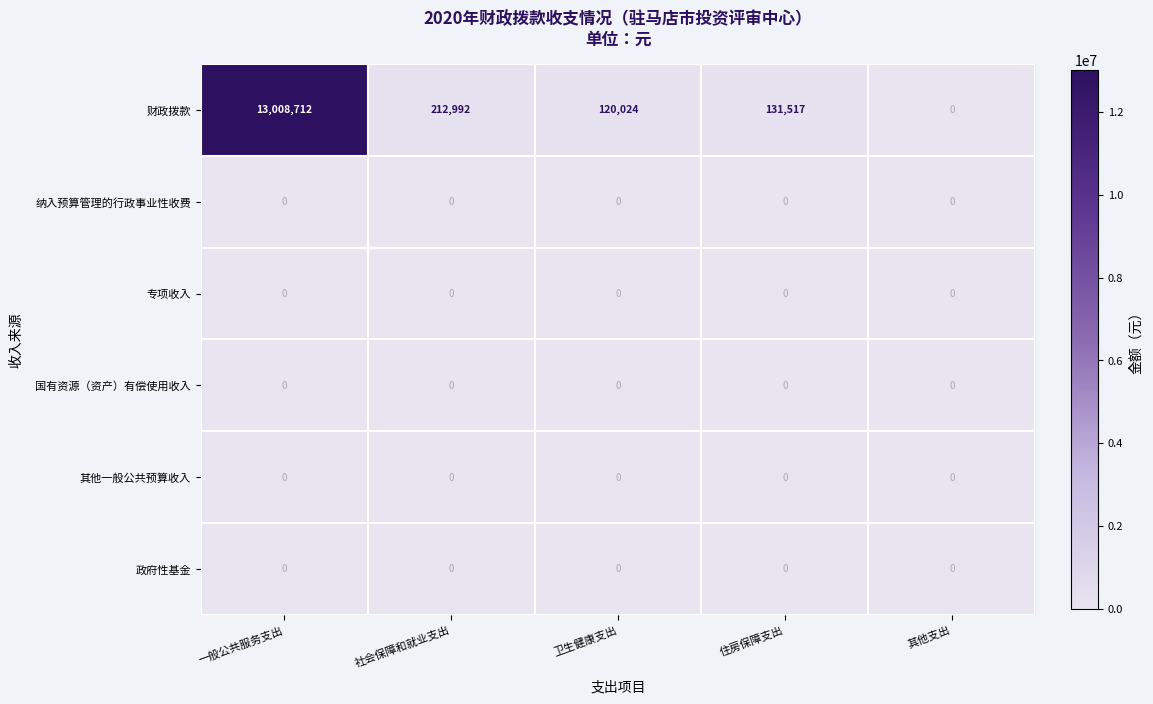

Reading right to left, transcribe all the data shown in this chart.

财政拨款: 其他支出=0	住房保障支出=131517	卫生健康支出=120024	社会保障和就业支出=212992	一般公共服务支出=13008712
纳入预算管理的行政事业性收费: 其他支出=0	住房保障支出=0	卫生健康支出=0	社会保障和就业支出=0	一般公共服务支出=0
专项收入: 其他支出=0	住房保障支出=0	卫生健康支出=0	社会保障和就业支出=0	一般公共服务支出=0
国有资源（资产）有偿使用收入: 其他支出=0	住房保障支出=0	卫生健康支出=0	社会保障和就业支出=0	一般公共服务支出=0
其他一般公共预算收入: 其他支出=0	住房保障支出=0	卫生健康支出=0	社会保障和就业支出=0	一般公共服务支出=0
政府性基金: 其他支出=0	住房保障支出=0	卫生健康支出=0	社会保障和就业支出=0	一般公共服务支出=0